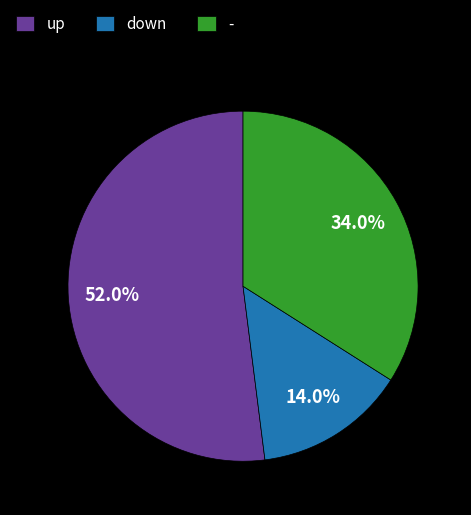

To the nearest percent, what is the average slice percentage?

33%